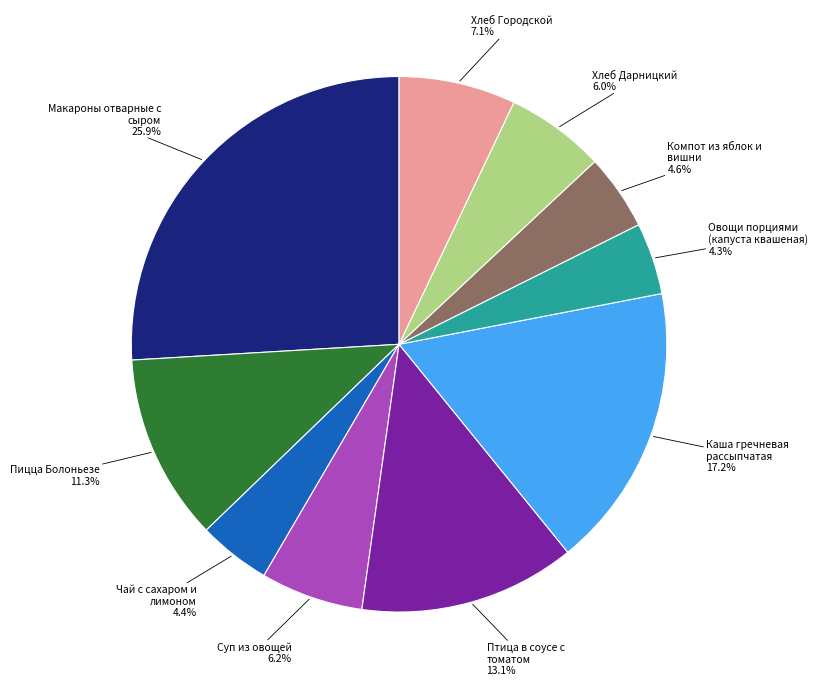

Is there any slice that represents more than half of the pie?

No